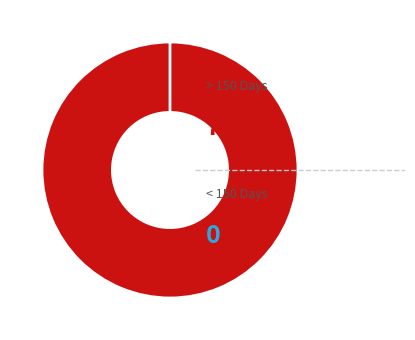

Which category has the smallest portion of the pie?

Revocation